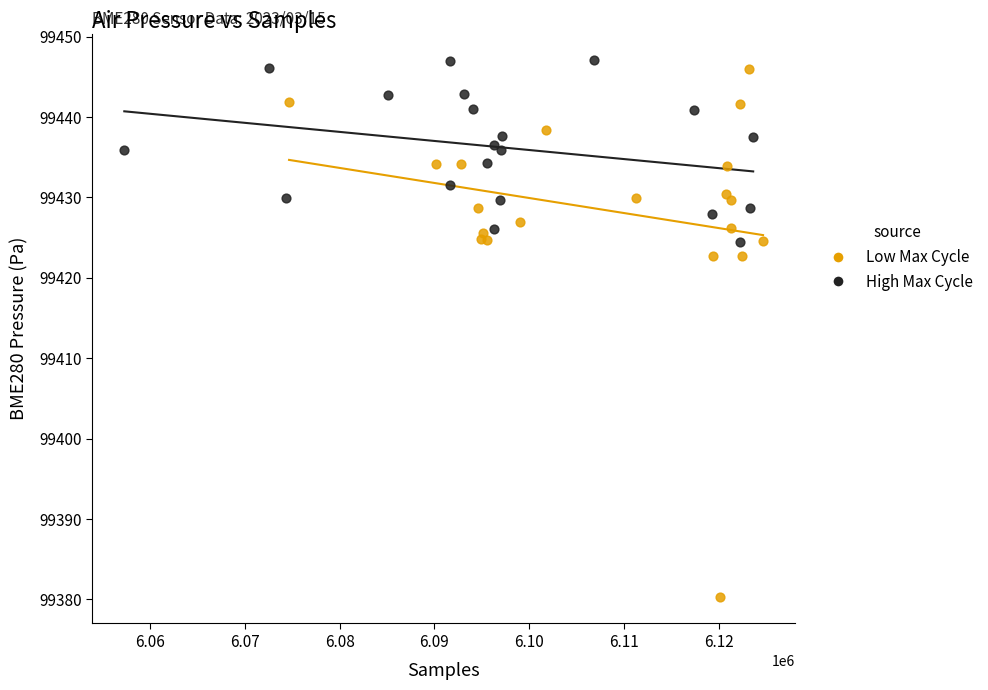

Which series has the widest spread of Y values?

Low Max Cycle